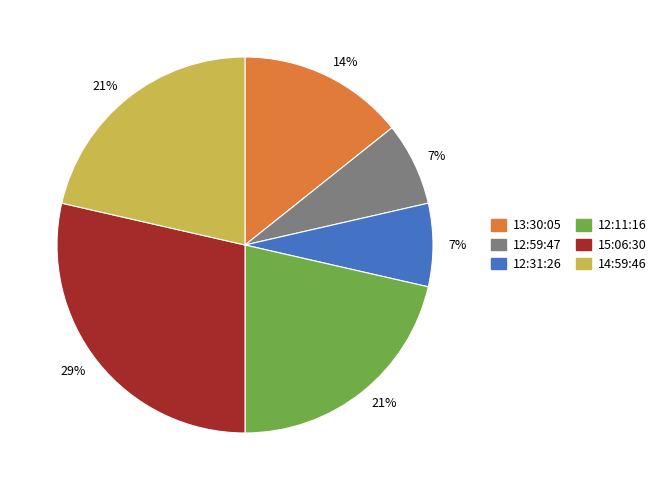

Is there any slice that represents more than half of the pie?

No